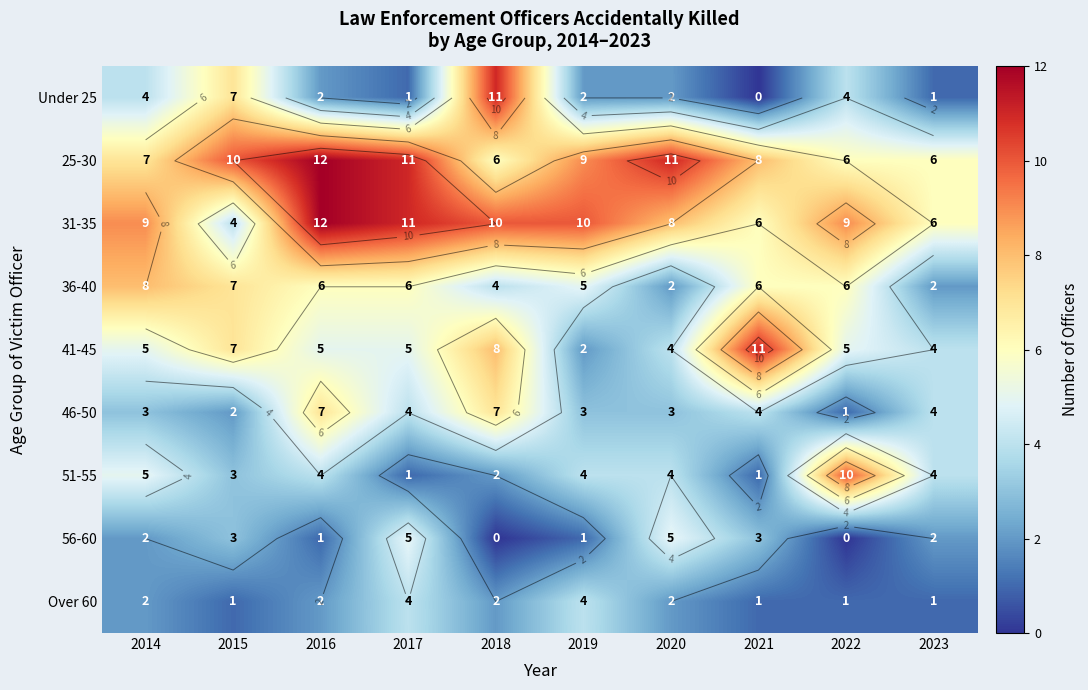

What is the sum of all 41-45 values?

56